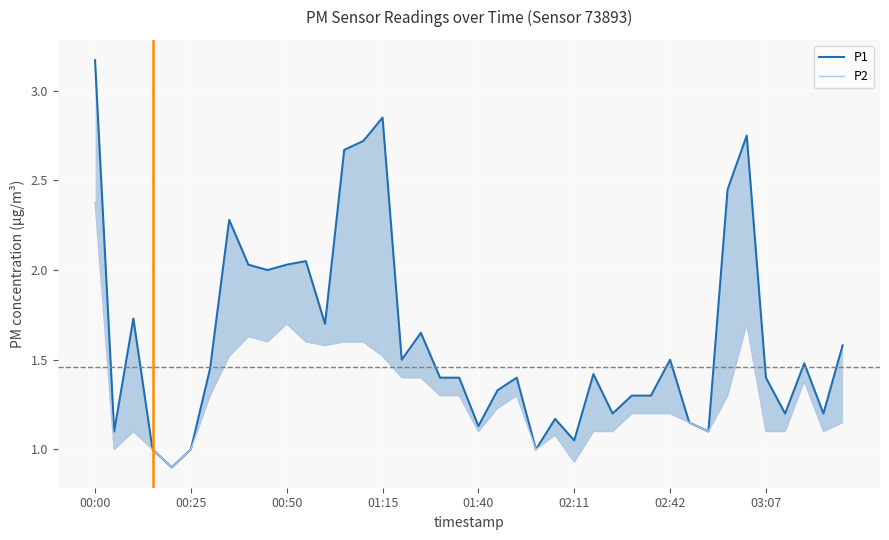

True or false: P1 has more than 0 interior local peaks.

True